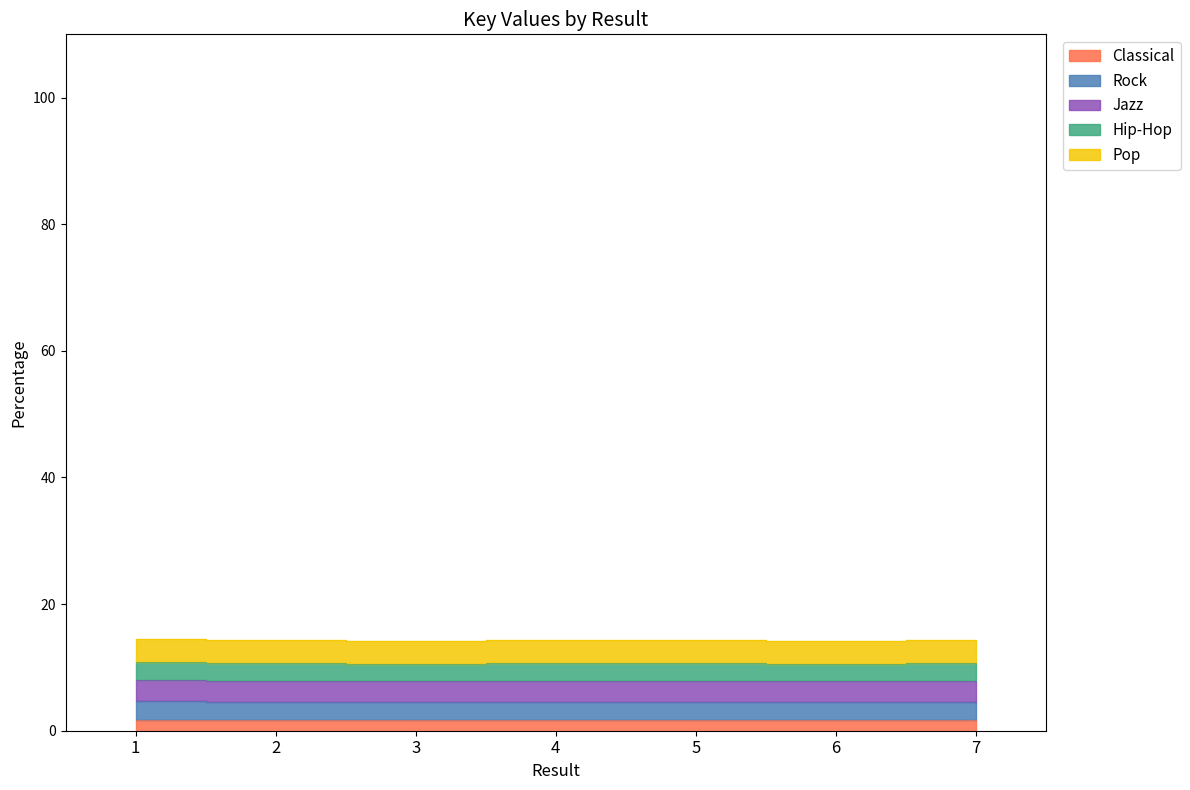

List the labels in order of value, largest first.

1, 5, 7, 2, 4, 6, 3